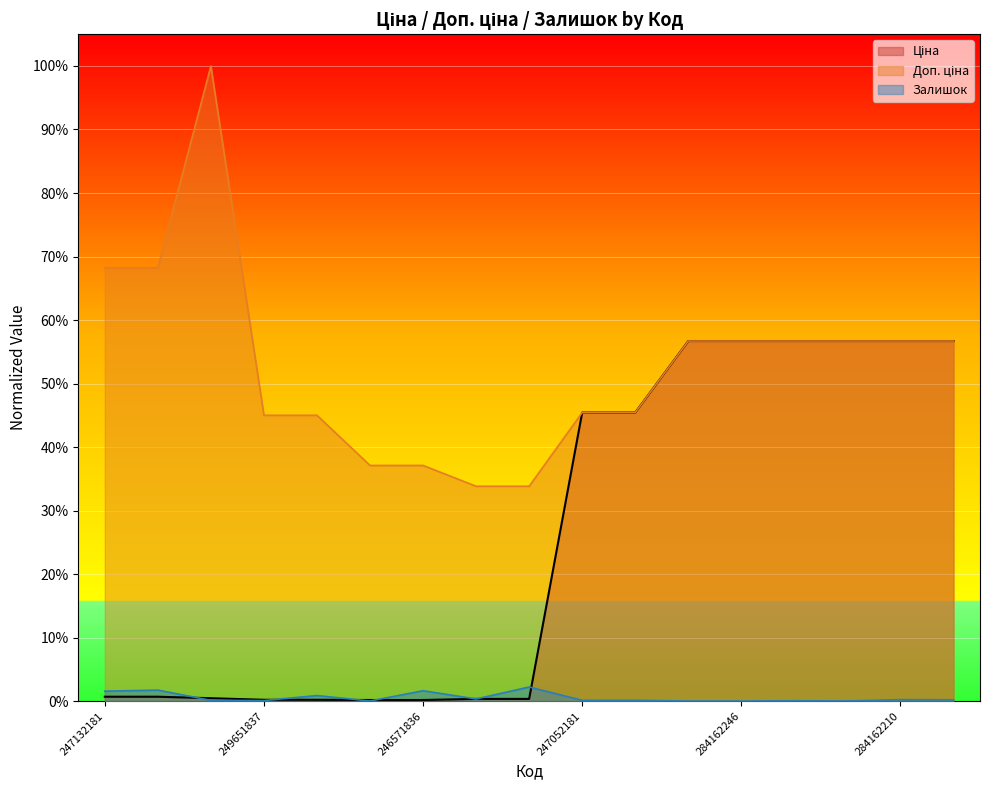

Rank the series by their average value, from highest to lowest.

Доп. ціна, Ціна, Залишок